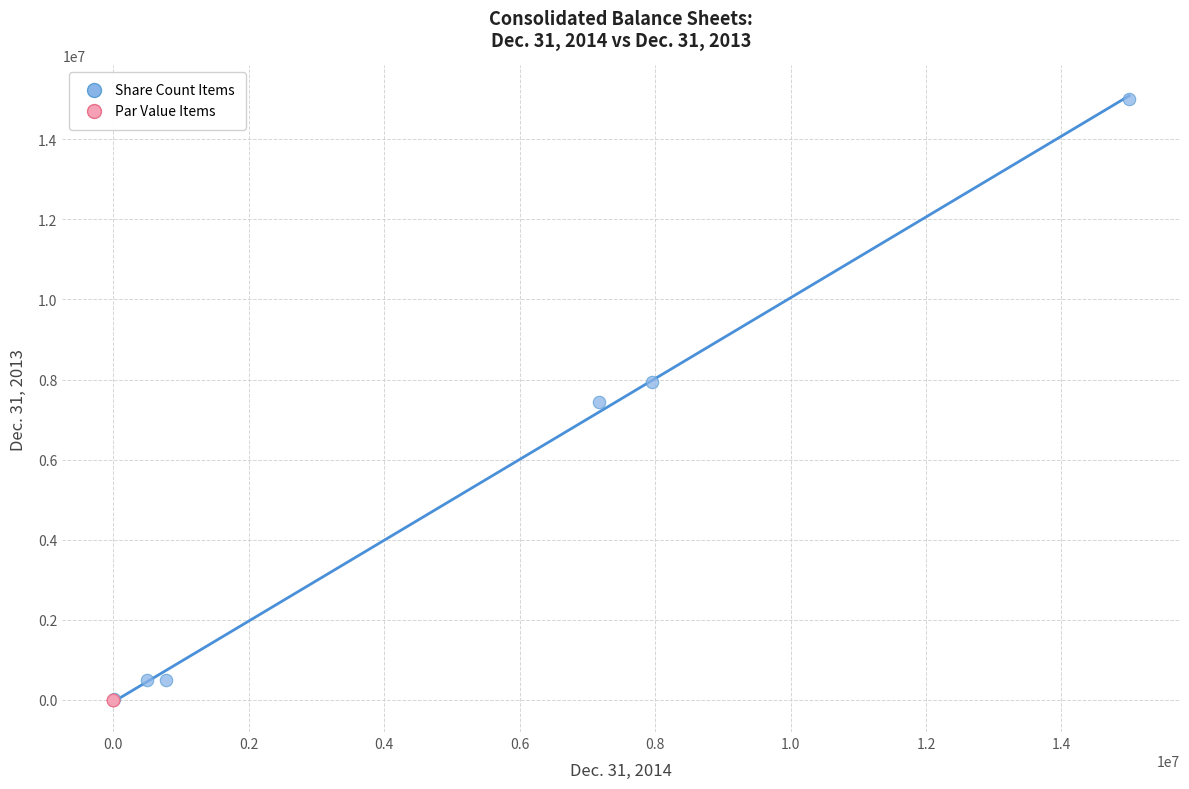

What are all the series names shown in the legend?

Share Count Items, Par Value Items